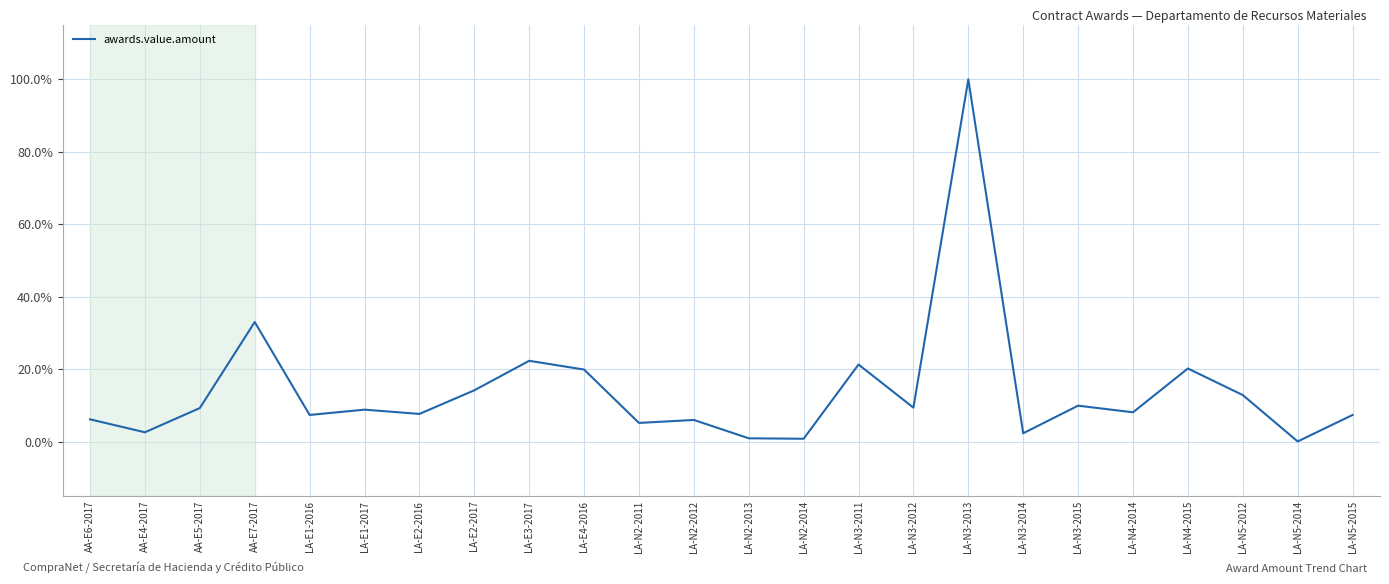

At which label is the value closest to 50?

AA-E7-2017